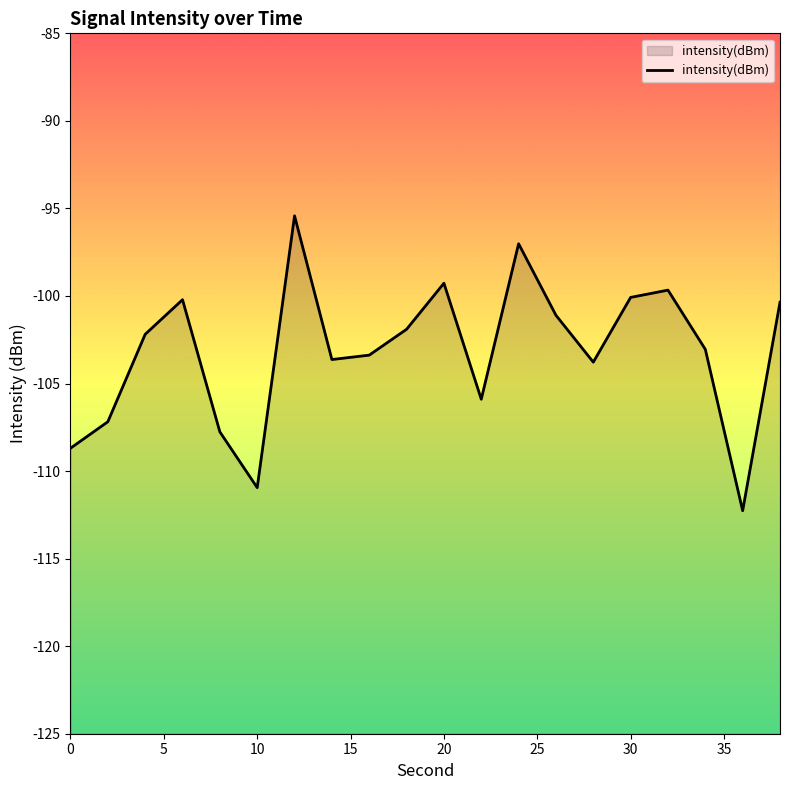

What value does the data have at 30?

-100.1